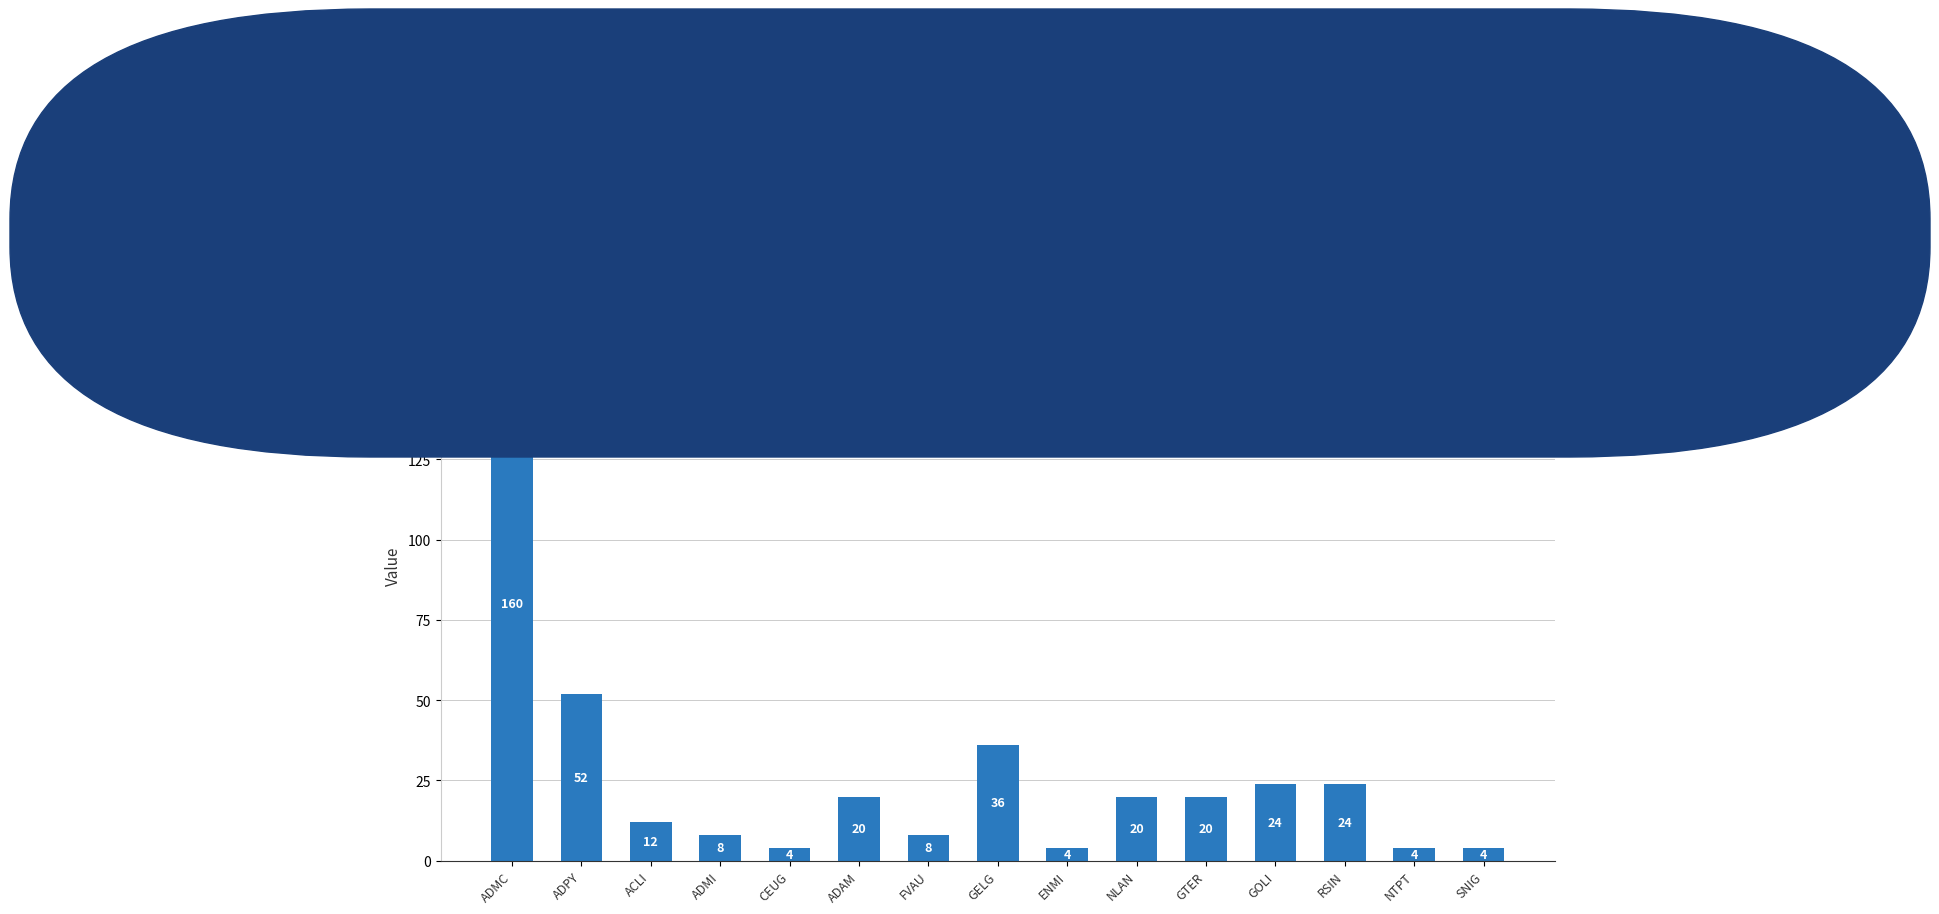

What is the smallest value displayed?

4